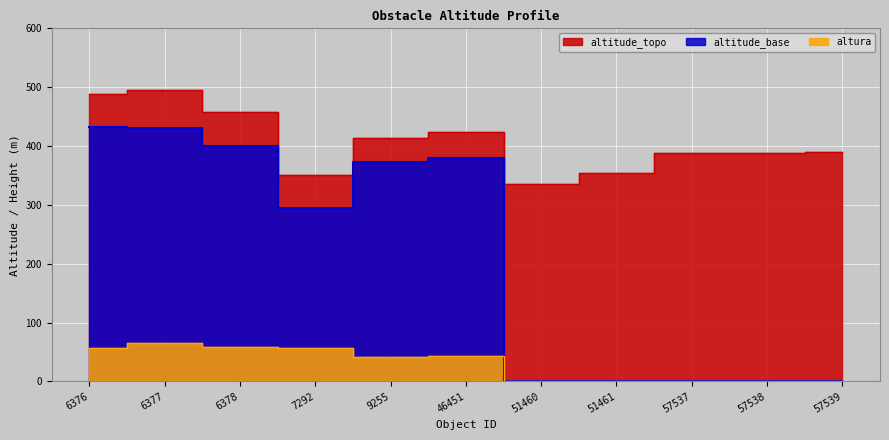

At 9255, list the series in order from smallest to largest.

altura, altitude_base, altitude_topo